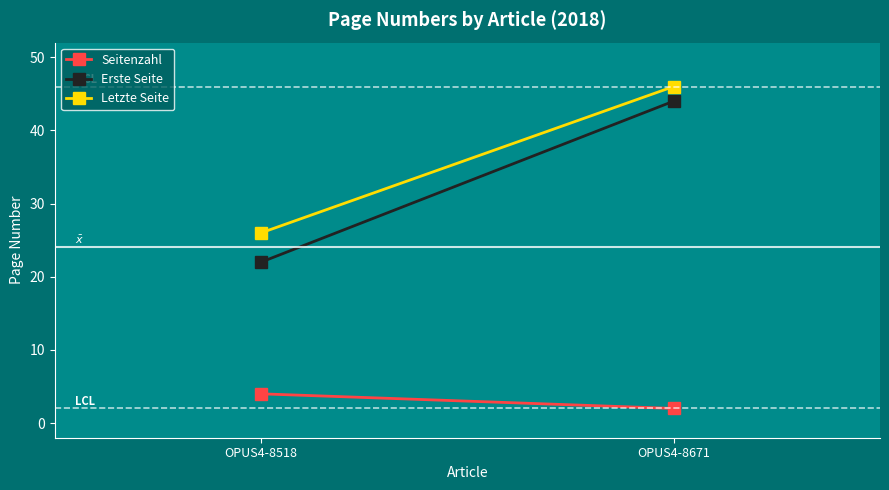

Count the Seitenzahl values in the range 2 to 4.

2